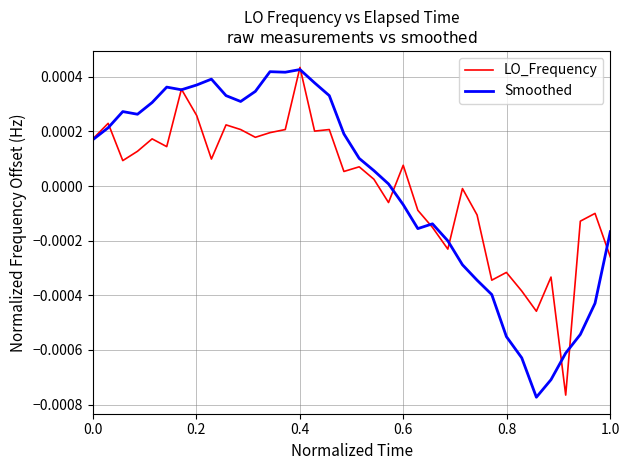

What are all the series names shown in the legend?

LO_Frequency, Smoothed